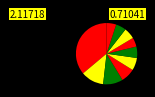

Count the number of slices in the pie.

10